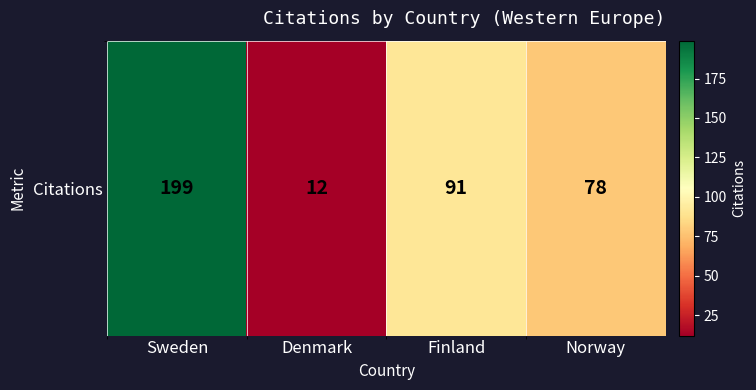

Is it true that the value at Denmark is 19?

False